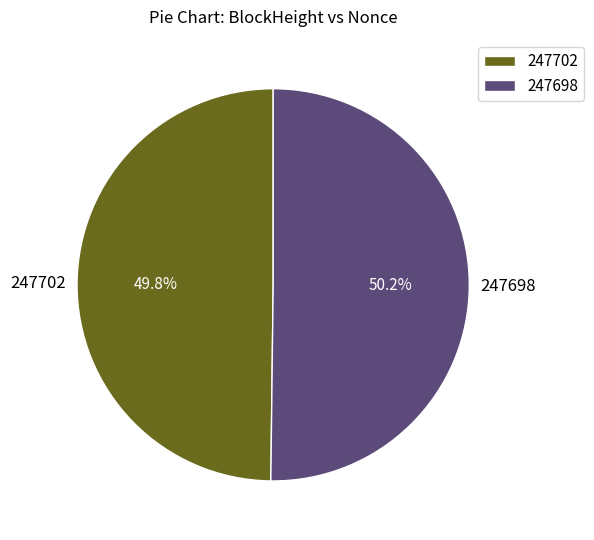

What is the ratio of the value at 247698 to the value at 247702?

1.0